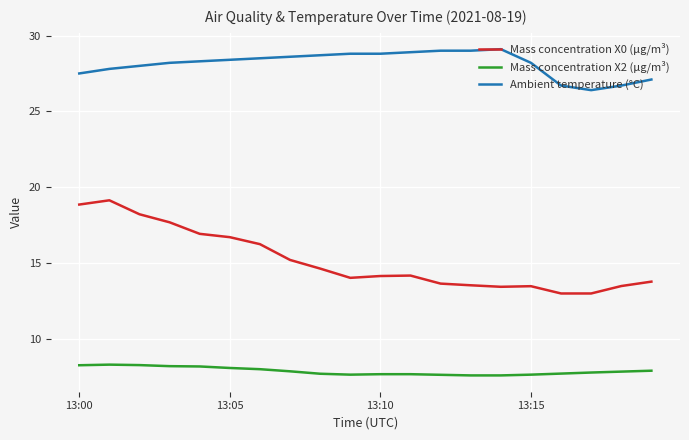

How many series are shown in this chart?

3